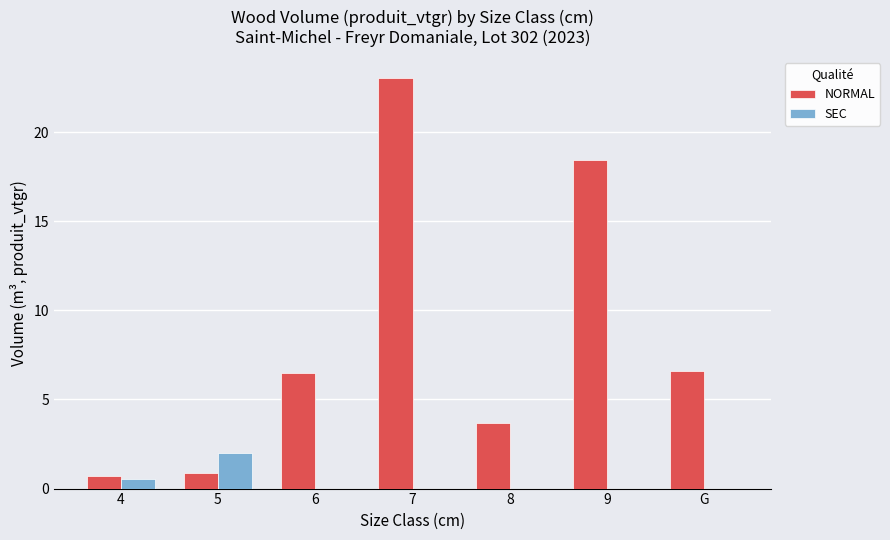

What is the sum of all SEC values?

2.5